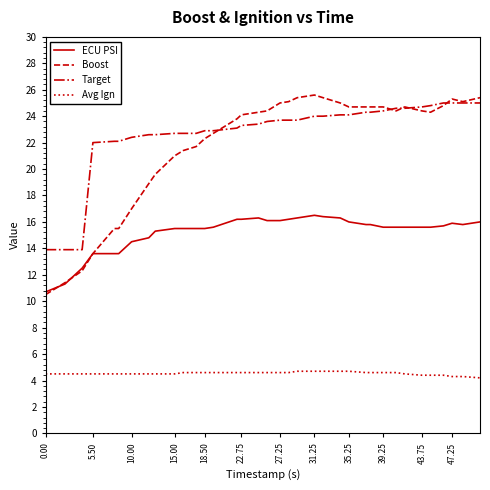

Does the chart display data point markers on the line(s)?

No